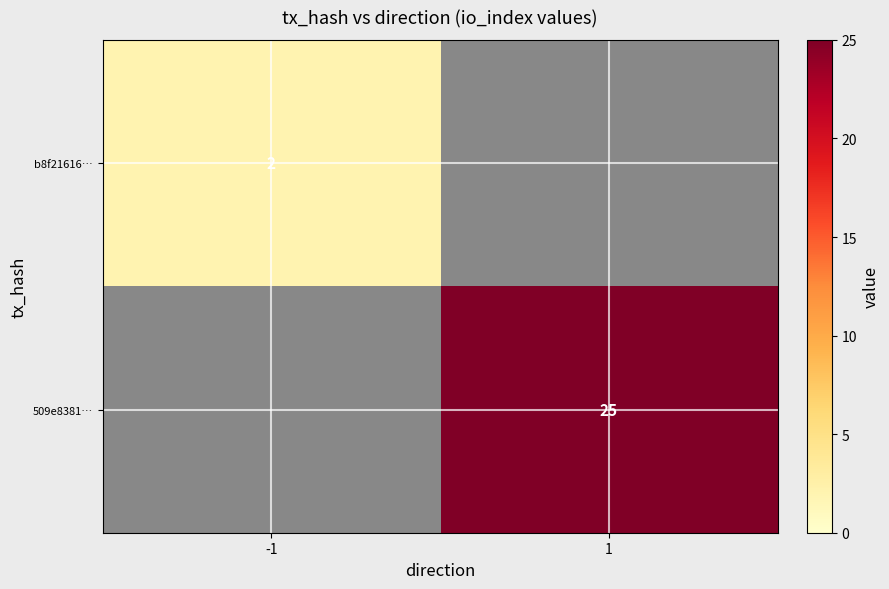

Is it true that 509e8381… equals 9 at 1?

False